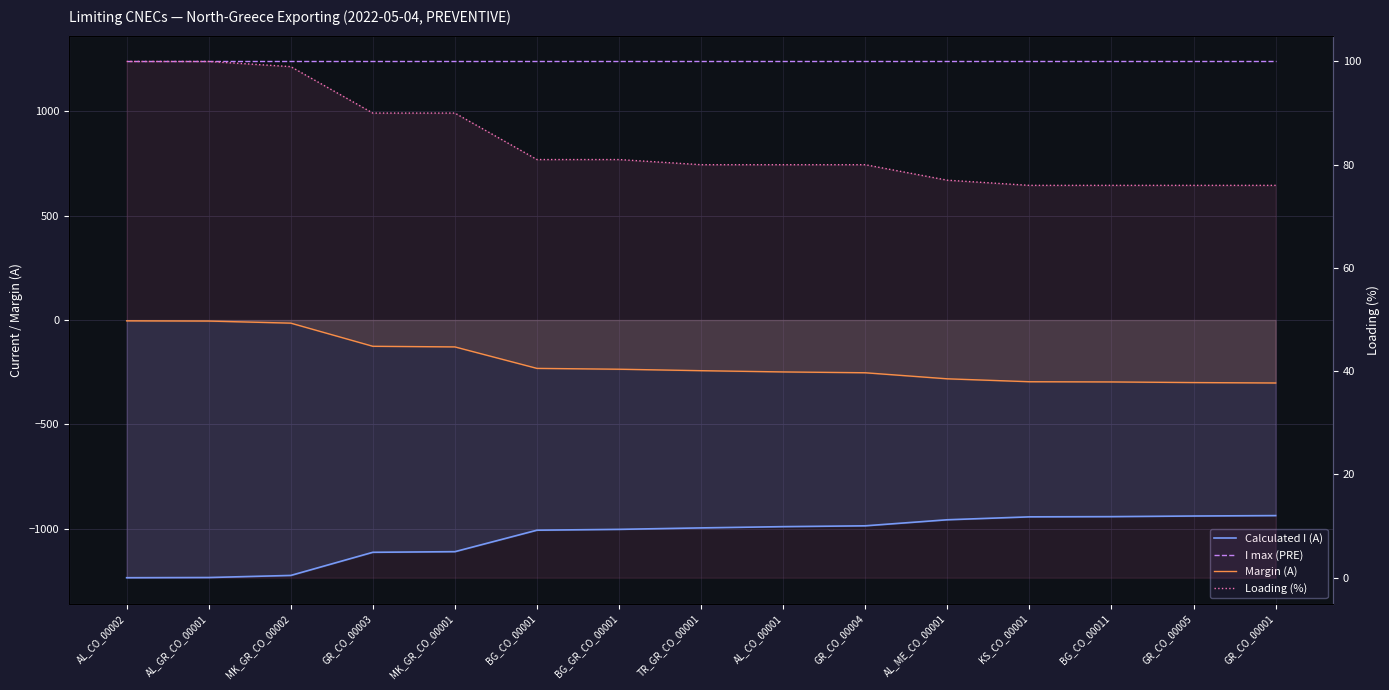

What is the difference between the second highest and minimum values in the Loading (%) series?

24